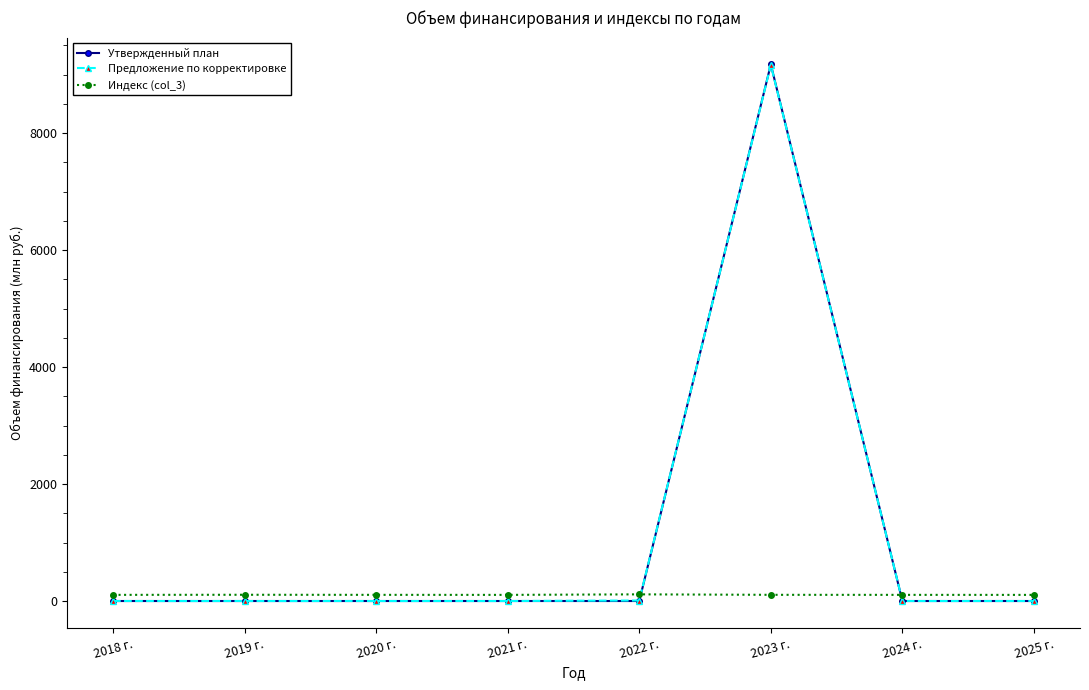

Which series ends up on top after the final intersection of Индекс (col_3) and Утвержденный план?

Индекс (col_3)